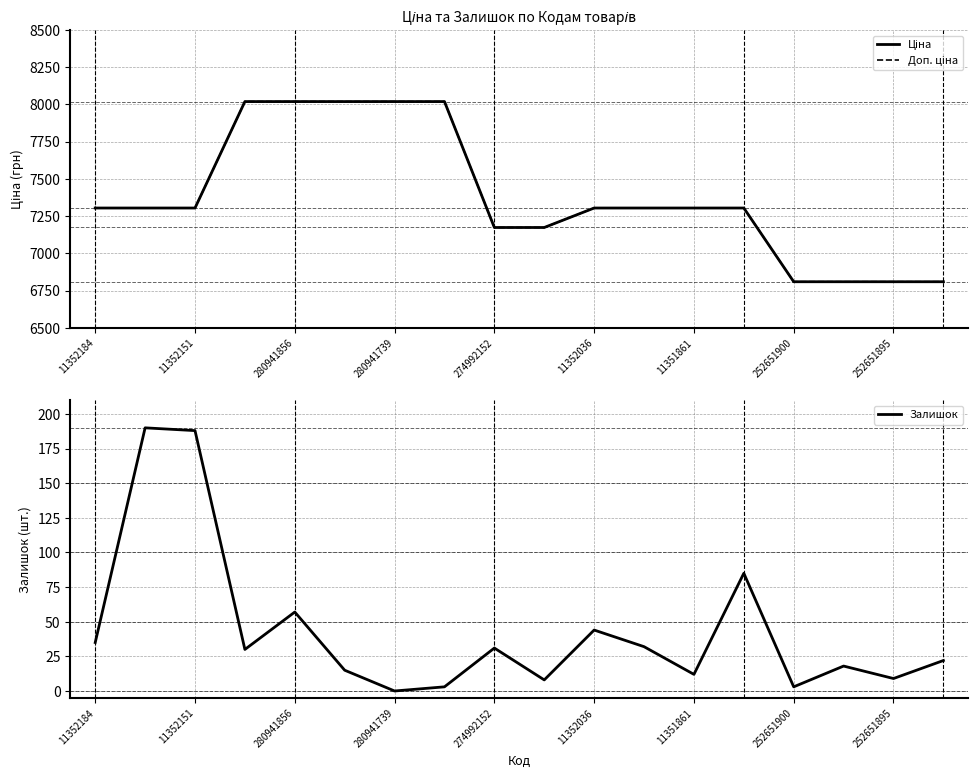

Reading left to right, transcribe all the data shown in this chart.

Ціна: 7304.3	7304.3	7304.3	8019.3	8019.3	8019.3	8019.3	8019.3	7173.5	7173.5	7304.3	7304.3	7304.3	7304.3	6809.2	6809.2	6809.2	6809.2
Доп. ціна: 7304.3	7304.3	7304.3	8019.3	8019.3	8019.3	8019.3	8019.3	7173.5	7173.5	7304.3	7304.3	7304.3	7304.3	6809.2	6809.2	6809.2	6809.2
Залишок: 35.0	190.0	188.0	30.0	57.0	15.0	0.0	3.0	31.0	8.0	44.0	32.0	12.0	85.0	3.0	18.0	9.0	22.0